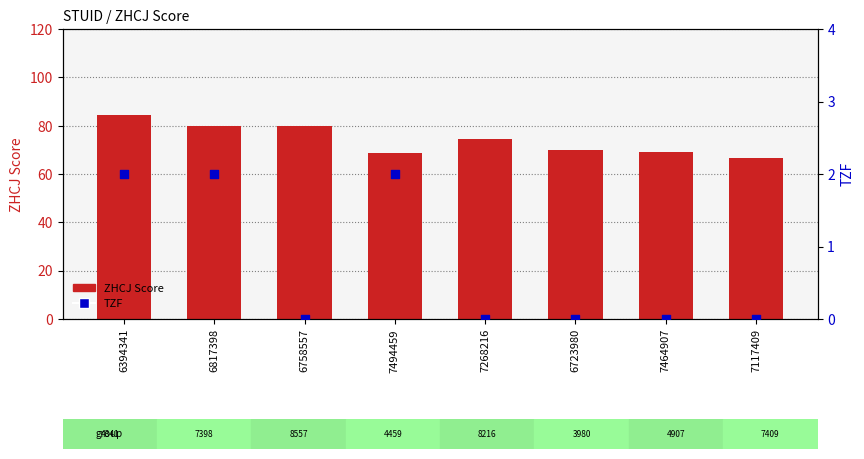

At how many categories does at least one series exceed 42?

8